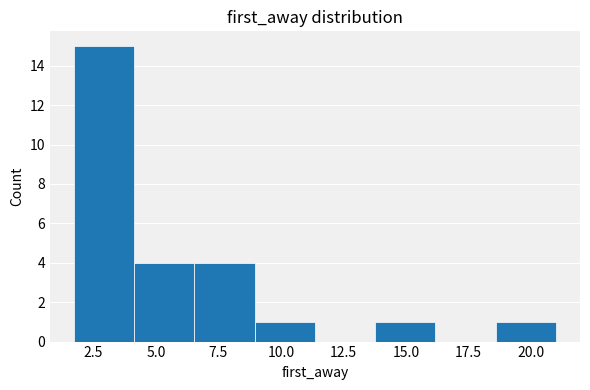

How tall is the bar that spans 9.0 to 11.5 on the x-axis? Neither the bar edges nor the heights are printed on the chart, so give them approximately, as read against the axes.

1